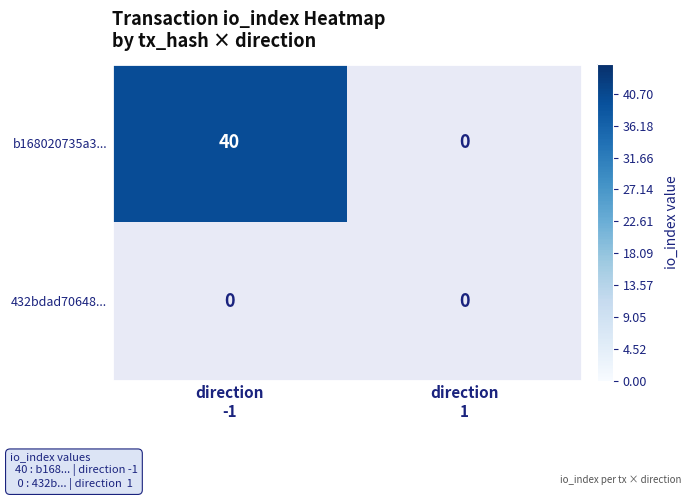

Reading left to right, what are all the values shown in this chart?

b168020735a311866f48154a0a957edd975bb58: 40	0
432bdad7064861414637aa4e4d770be22783eb1: 0	0